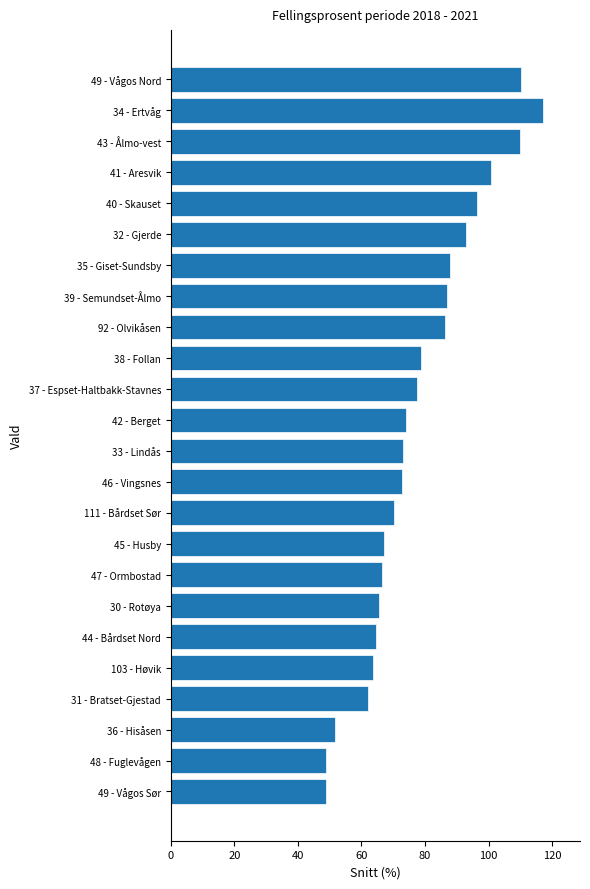

Is it true that the value at 34 - Ertvåg is 51.4?

False